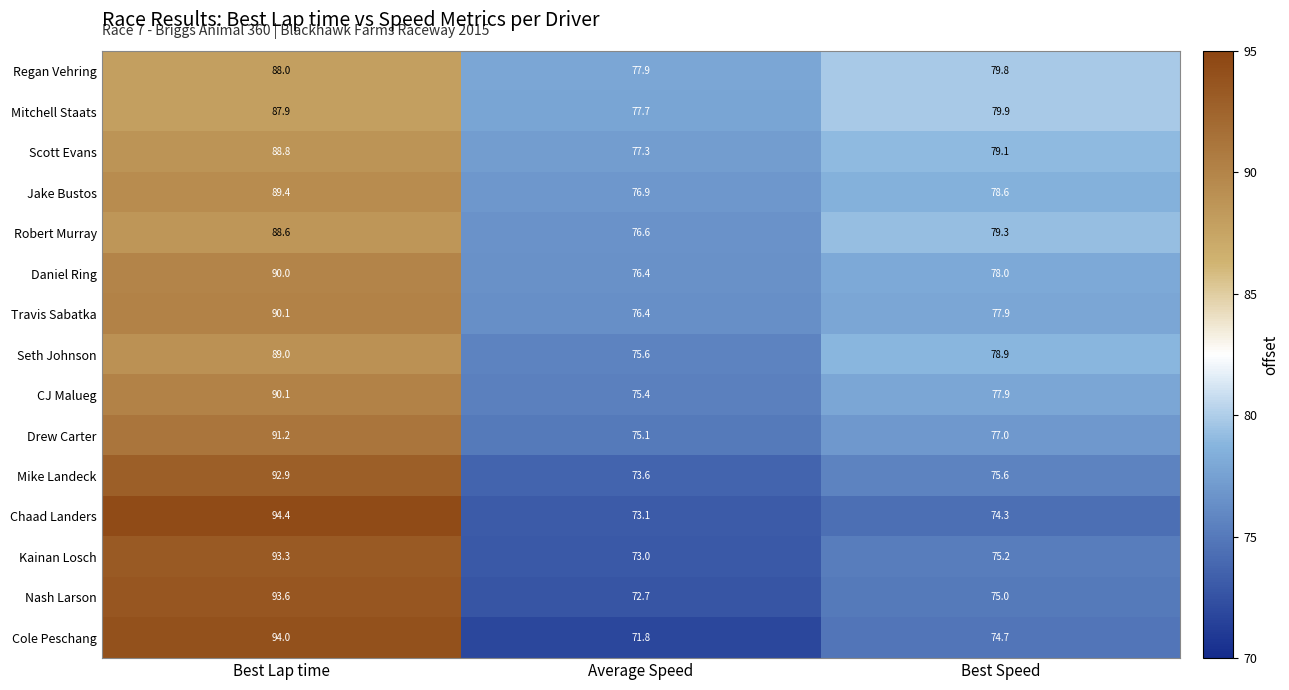

How many distinct data groups are displayed?

15